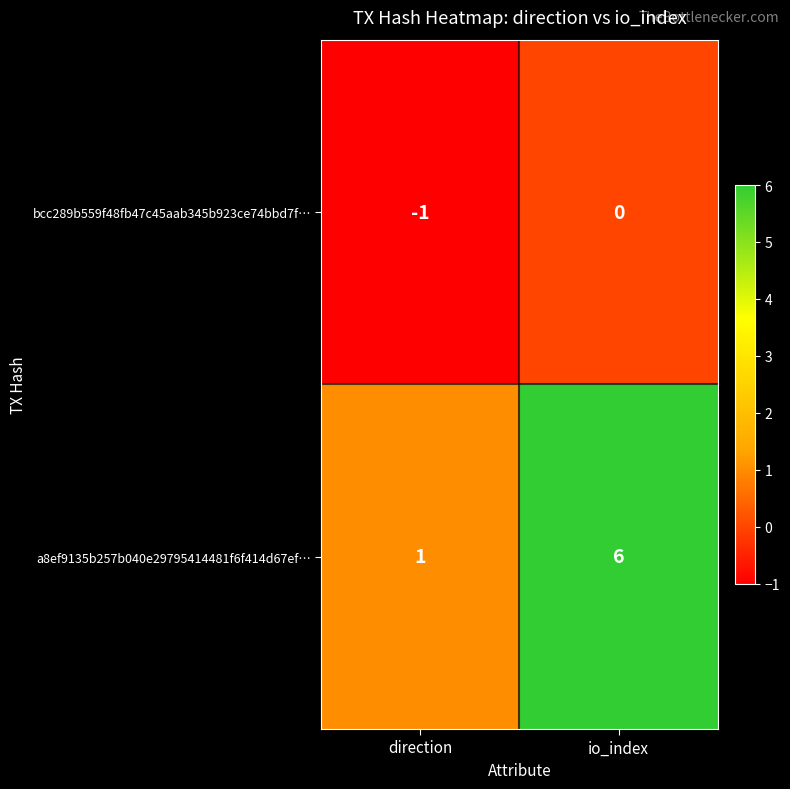

The bcc289b559f48fb47c45aab345b923ce74bbd7f… series shows -1 at direction. True or false?

True